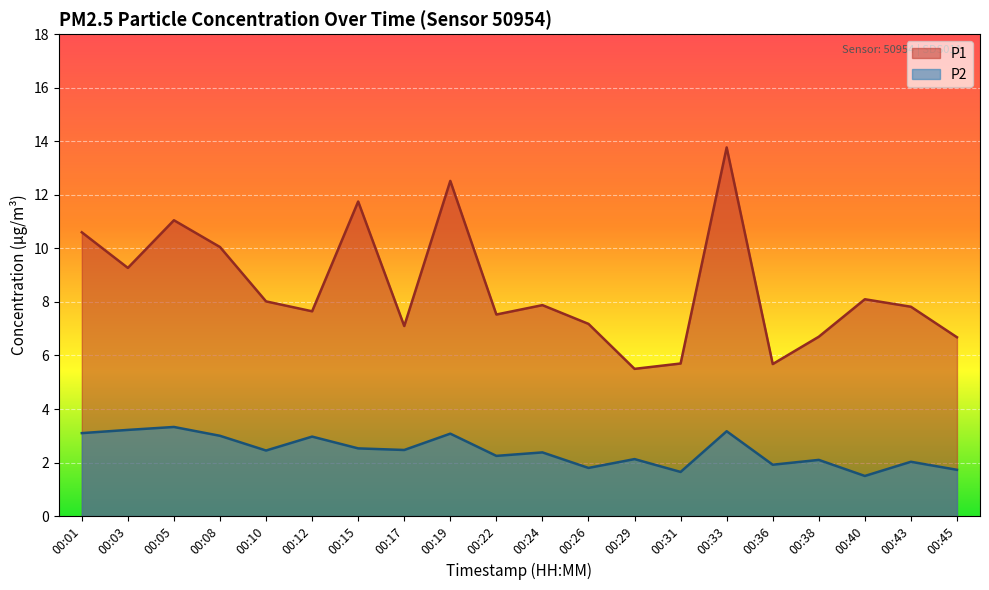

At which label does P2 reach its minimum?

00:40